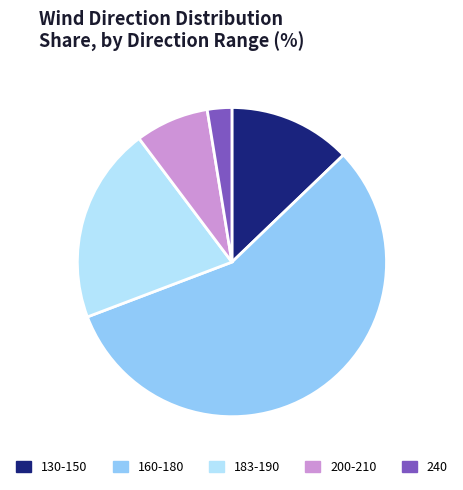

The 183-190 slice represents 33% of the pie. True or false?

False